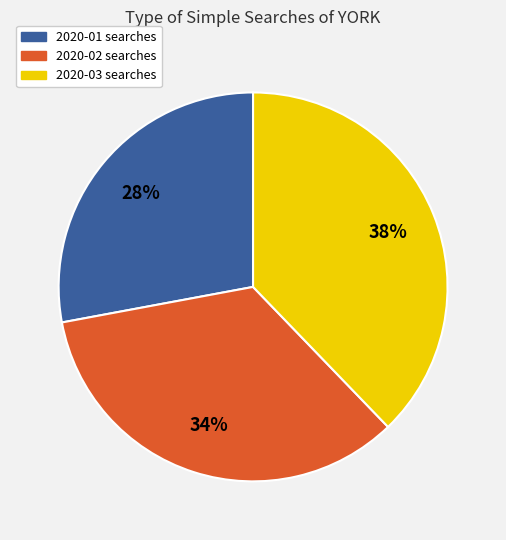

To the nearest percent, what is the difference between the largest and smallest slice percentages?

10%